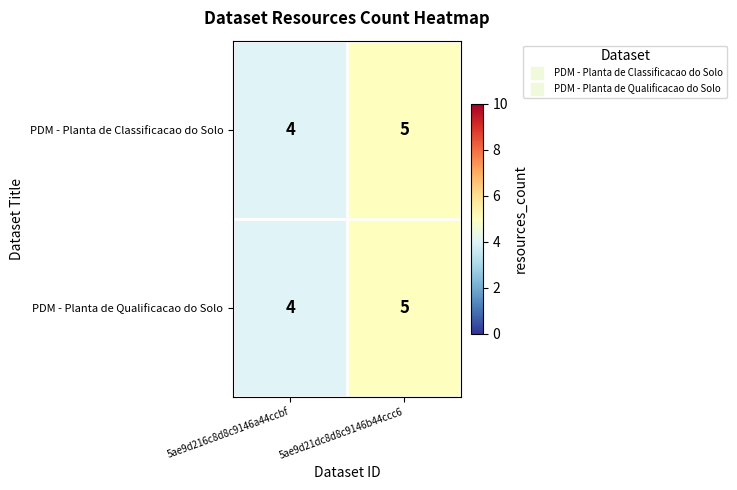

What is the total value across all series at 5ae9d21dc8d8c9146b44ccc6?

10